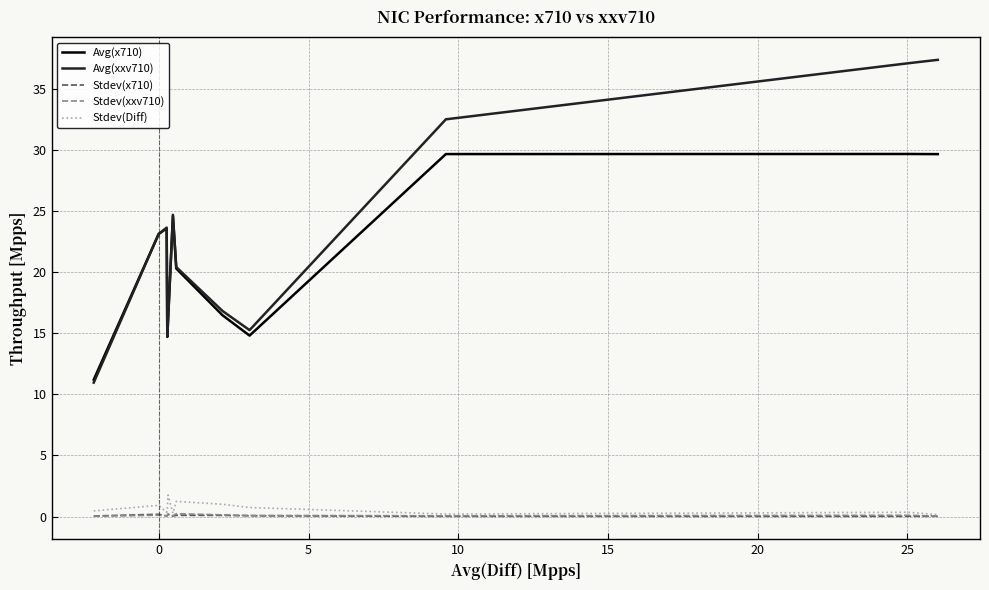

Which series has the widest spread of values?

Avg(xxv710)